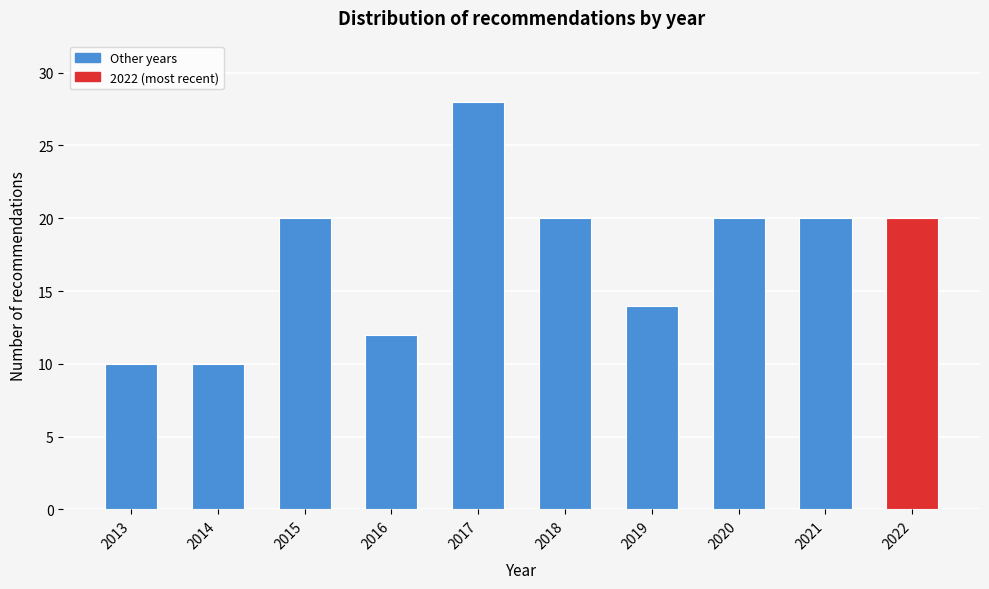

Reading left to right, transcribe all the data shown in this chart.

10	10	20	12	28	20	14	20	20	20